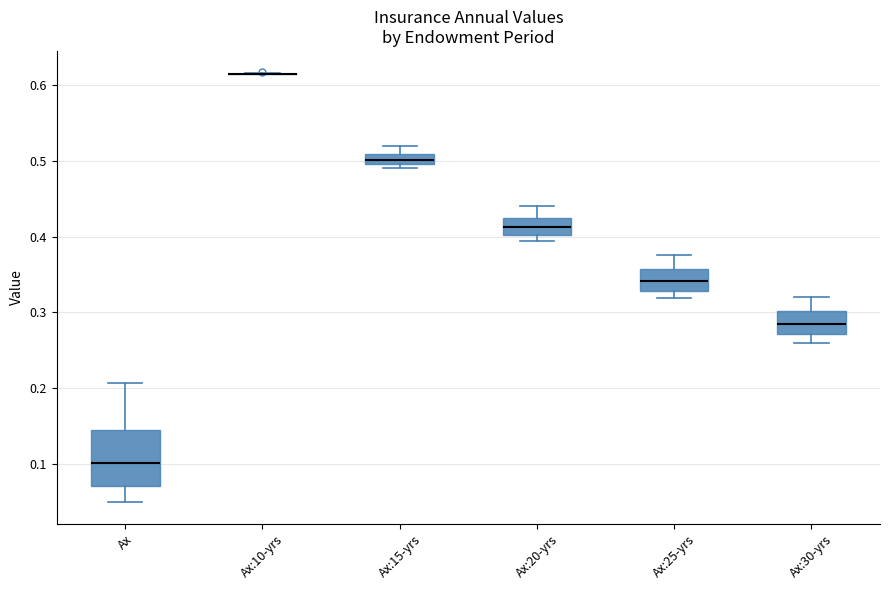

Comparing the boxes themselves (not the whiskers), which one is the tallest?

Ax